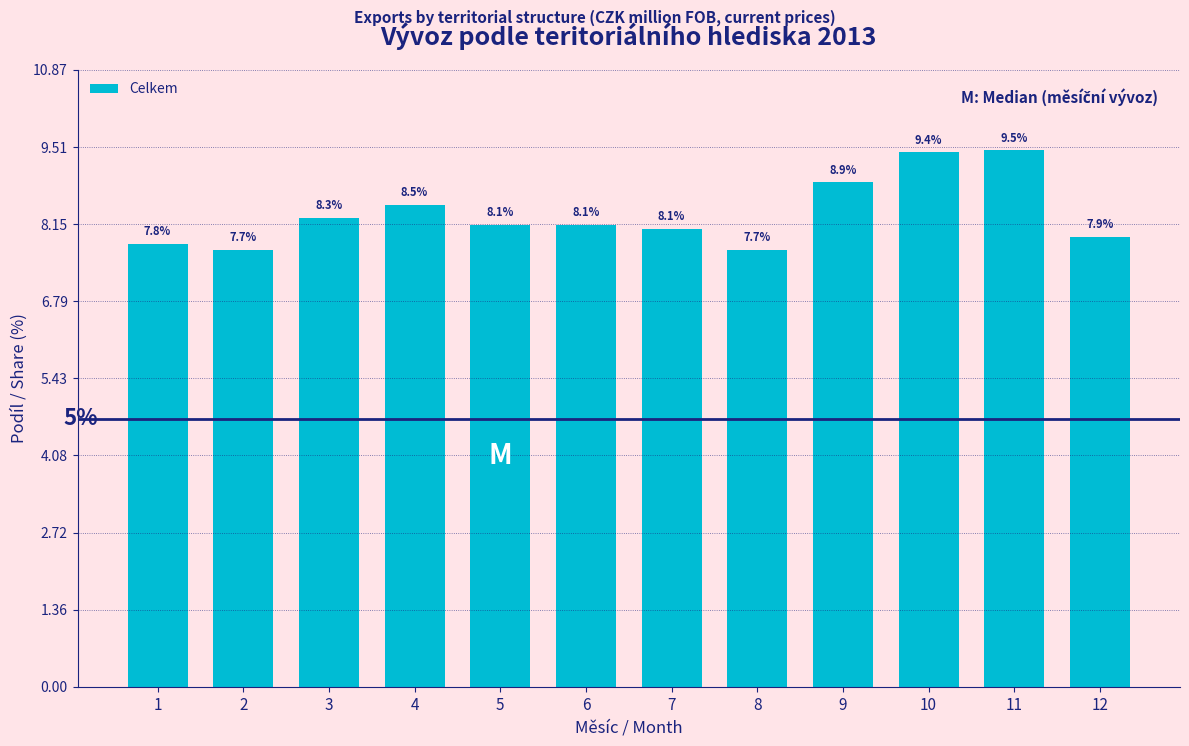

Reading left to right, transcribe all the data shown in this chart.

1=7.8	2=7.7	3=8.3	4=8.5	5=8.1	6=8.1	7=8.1	8=7.7	9=8.9	10=9.4	11=9.5	12=7.9